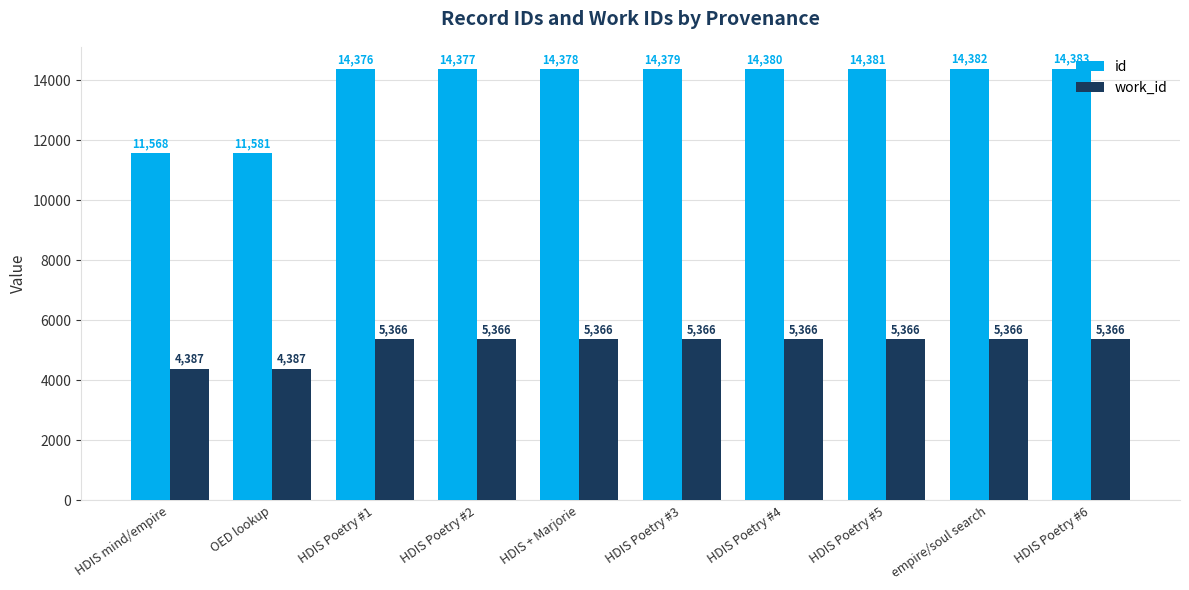

What value does the id series have at empire/soul search?

14382